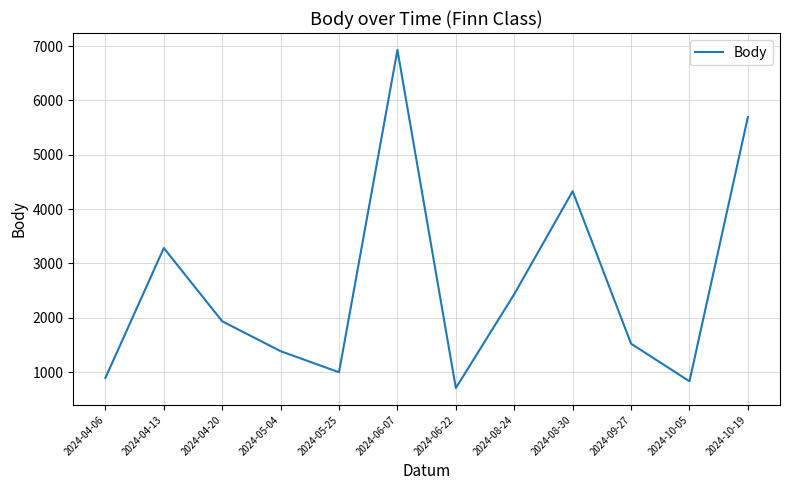

What is the sum of all values?

30936